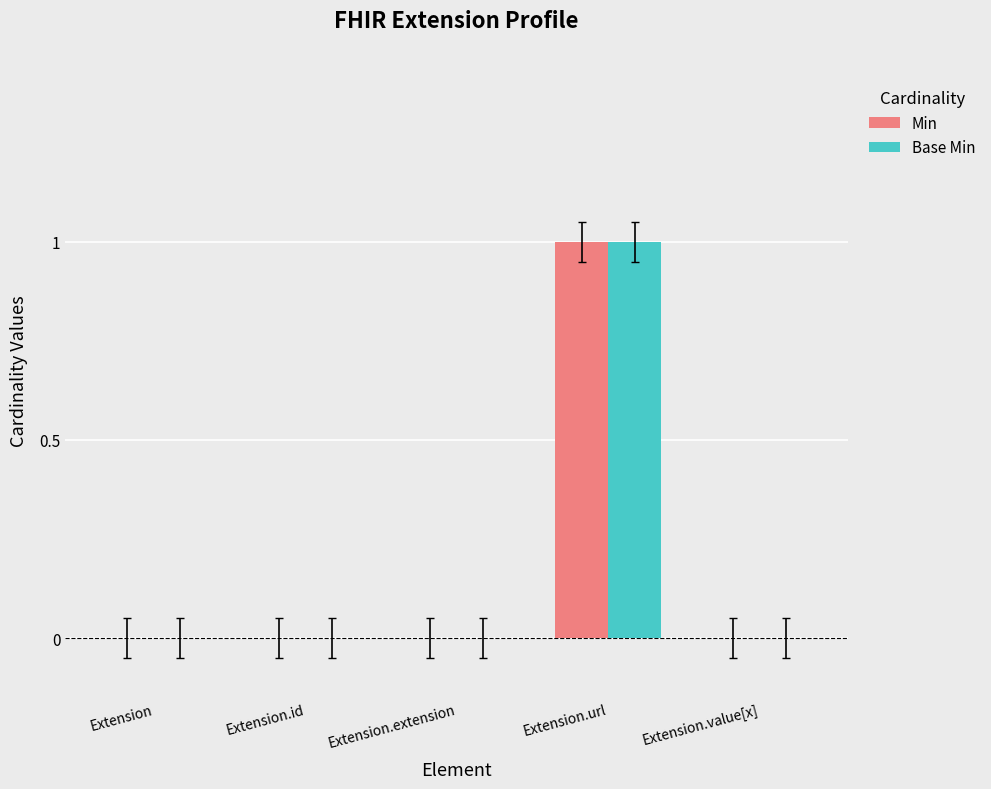

At which label does Base Min reach its peak?

Extension.url